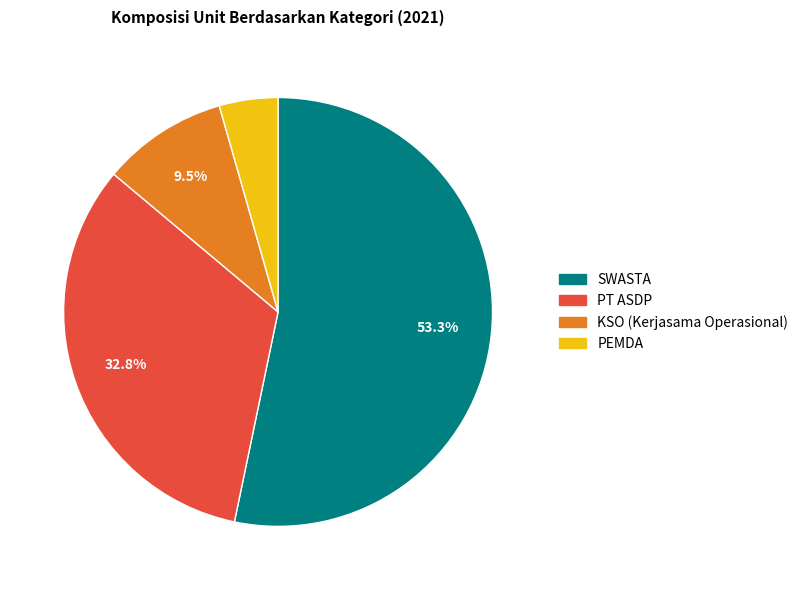

To the nearest percent, what is the average slice percentage?

25%